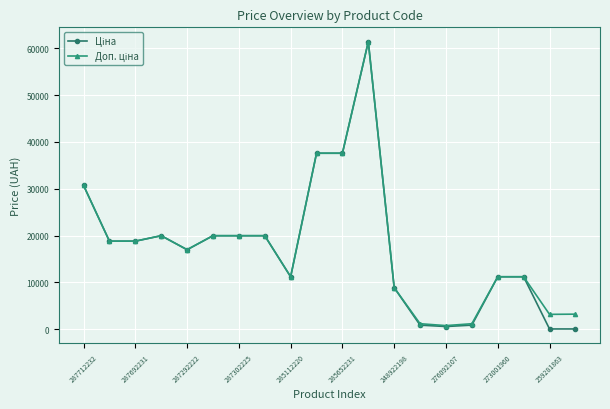

What is the maximum value shown in the chart?

61434.3